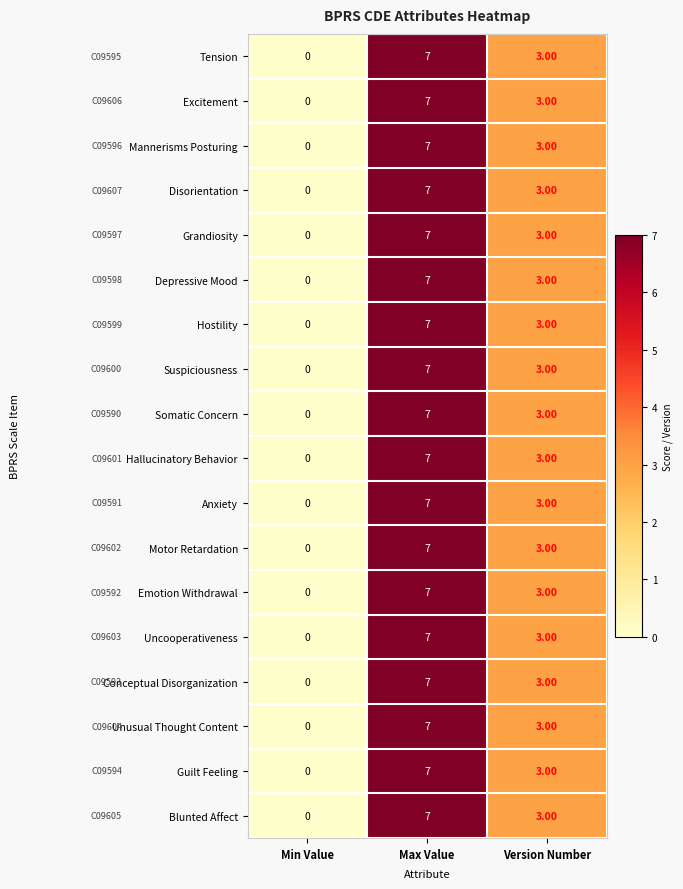

Rank the categories by Hallucinatory Behavior value from highest to lowest.

Max Value, Version Number, Min Value